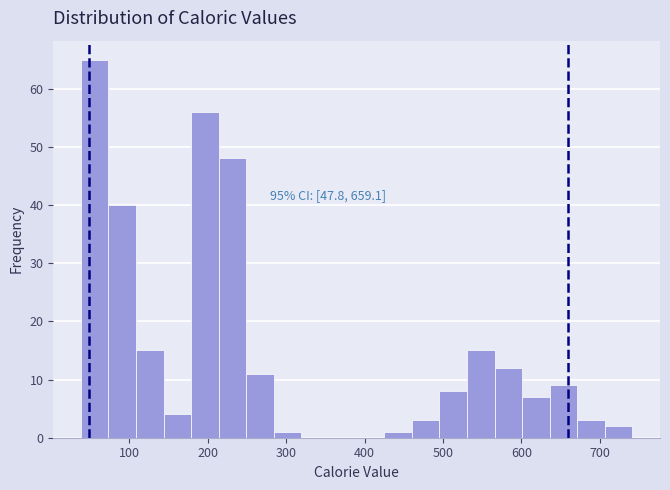

Read against the x-axis, roughly where is the centre of the tallest bar?

60